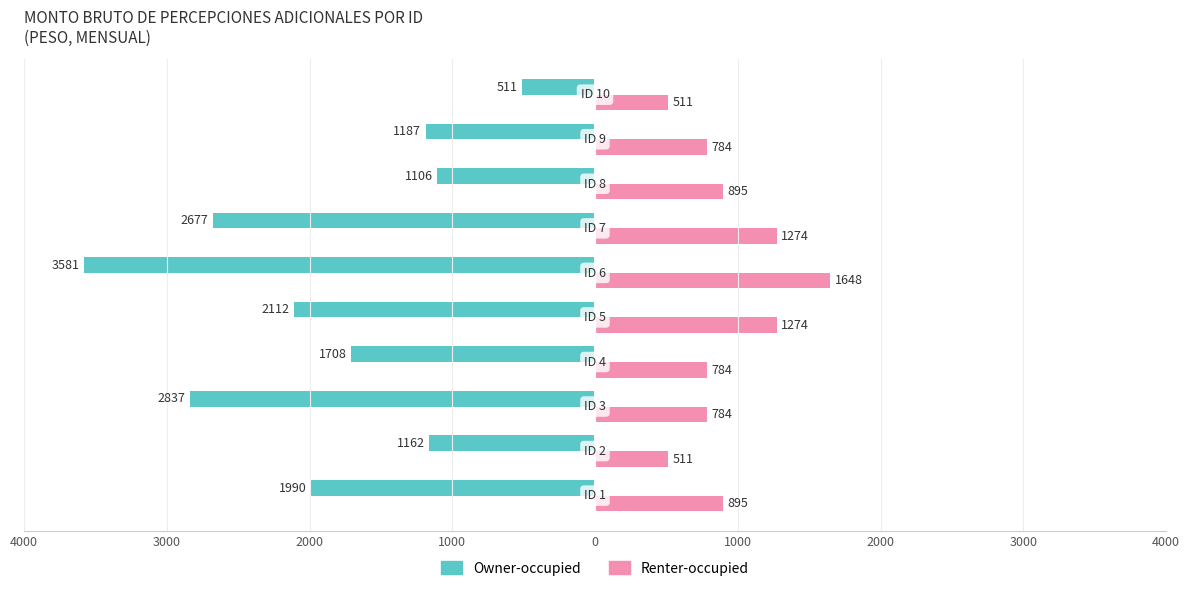

What are all the series names shown in the legend?

Owner-occupied, Renter-occupied